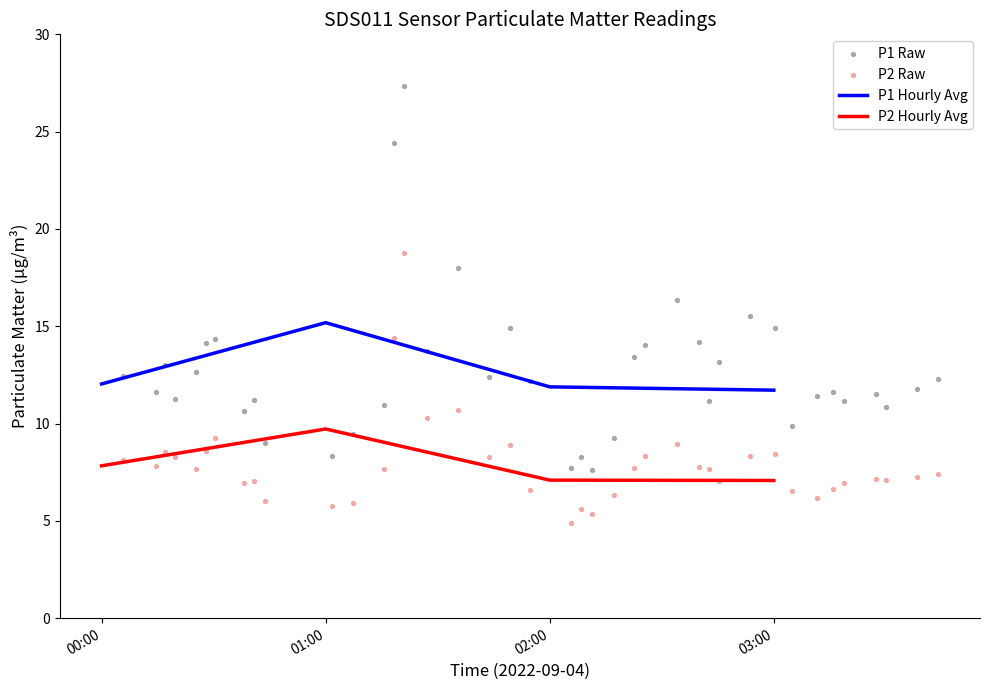

Which series has the widest spread of Y values?

P1